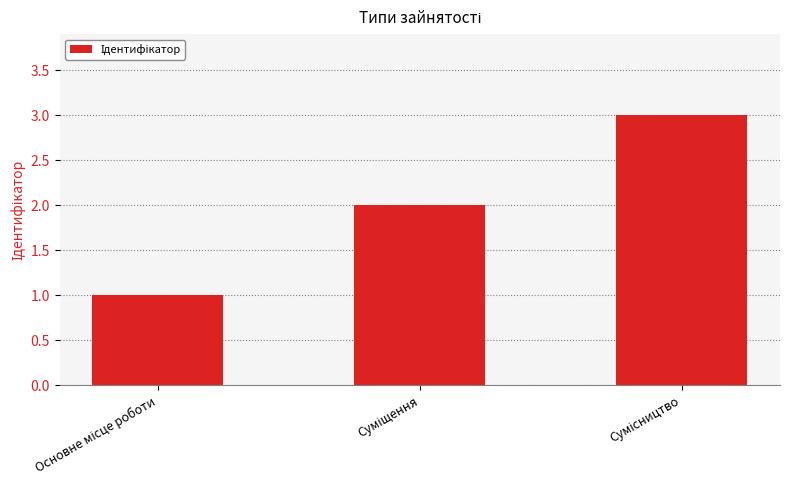

What is the sum of all values?

6